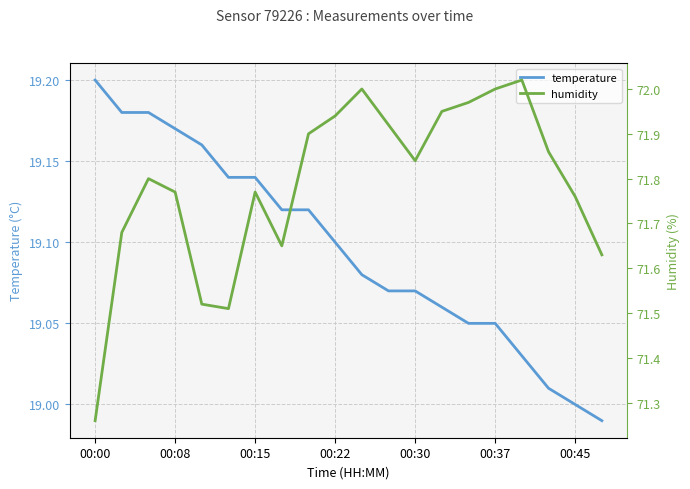

At 00:15, list the series in order from largest to smallest.

humidity, temperature